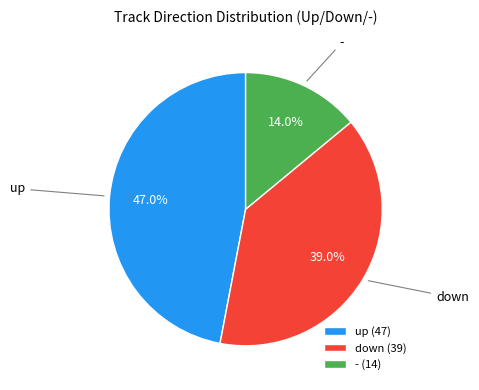

What is the ratio of the value at - to the value at down?

0.4